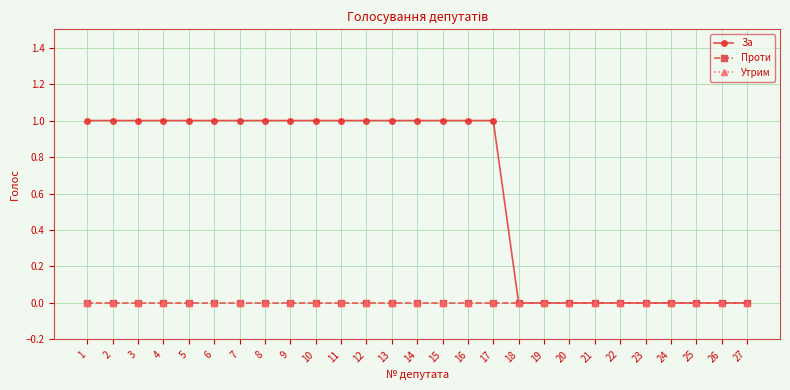

What is the total value across all series at 7?

1